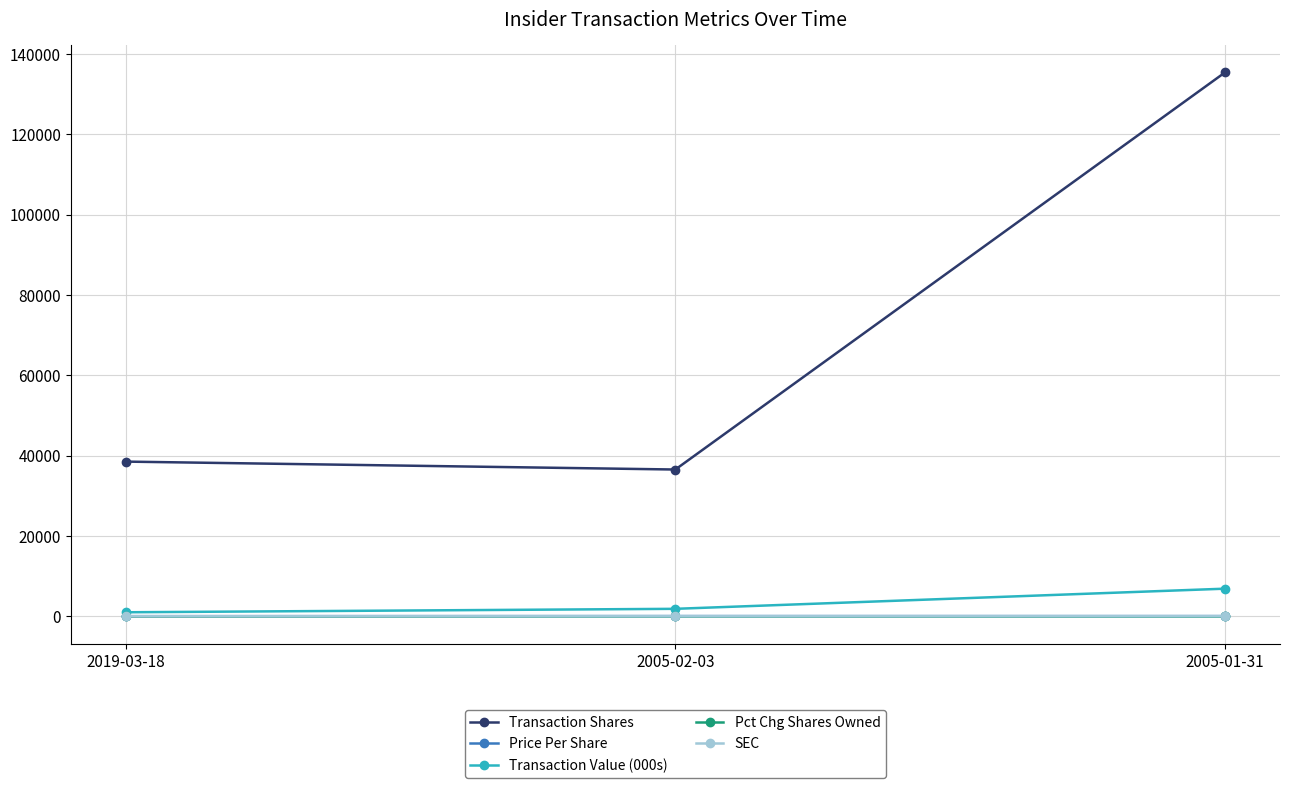

How many values in the Price Per Share series exceed 50?

2